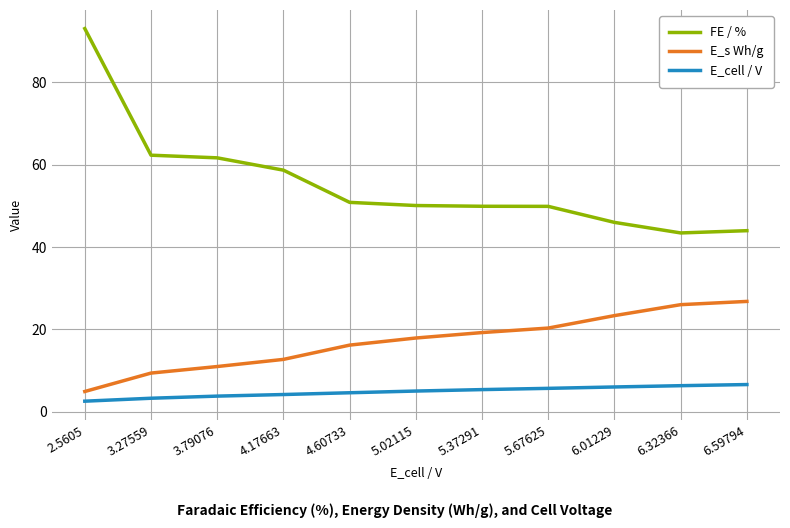

What is the minimum value shown in the chart?

2.6